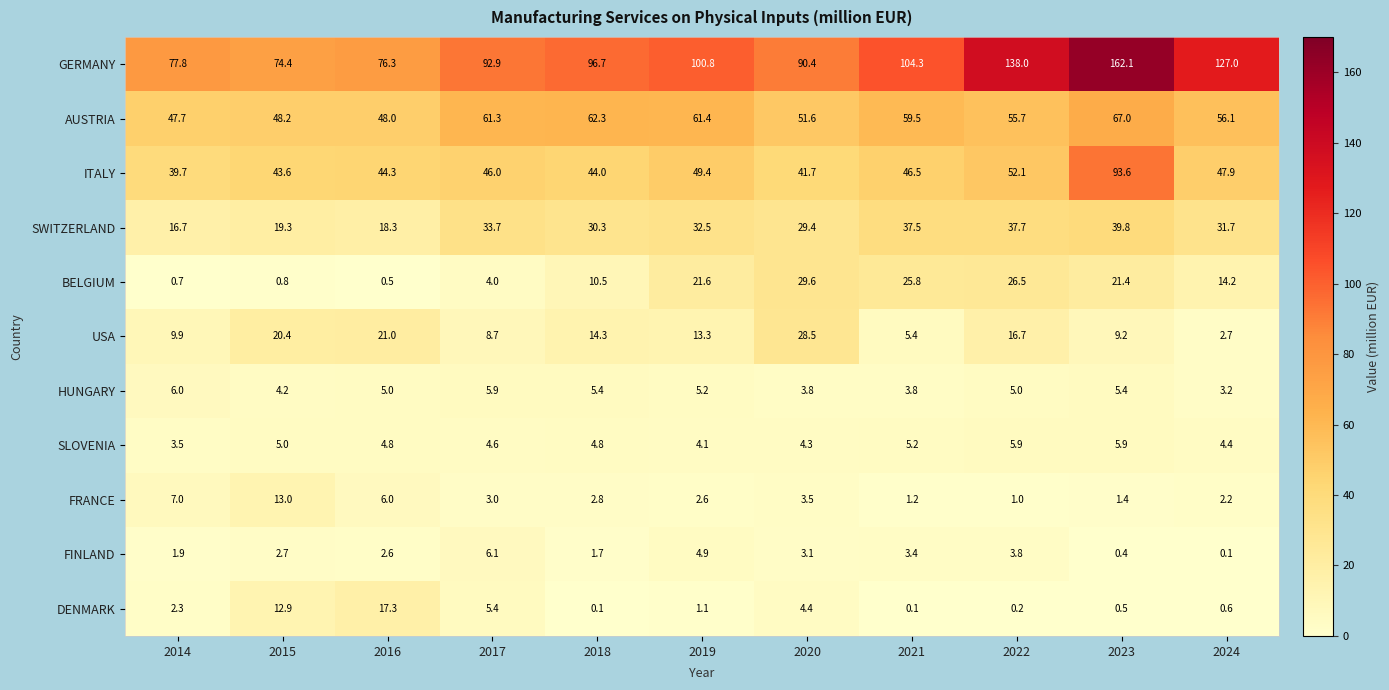

Rank the series at 2024 from lowest to highest value.

FINLAND, DENMARK, FRANCE, USA, HUNGARY, SLOVENIA, BELGIUM, SWITZERLAND, ITALY, AUSTRIA, GERMANY